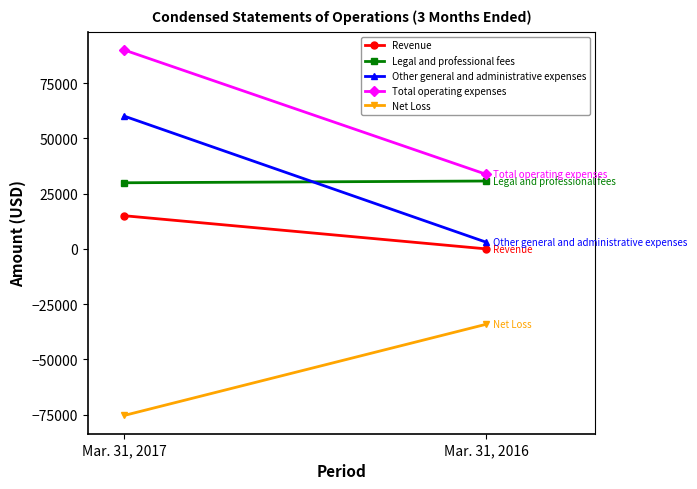

What is the sum of all Total operating expenses values?

123640